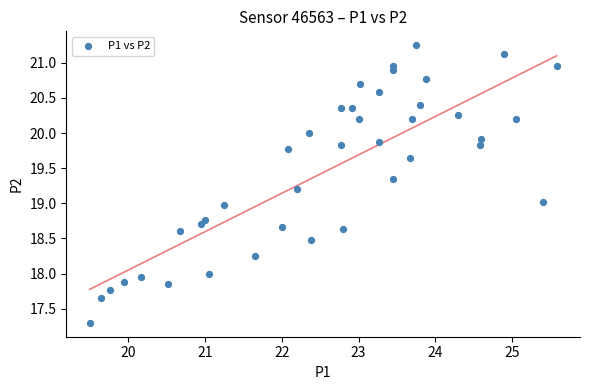

What is the range of X values (max minus min)?

6.1